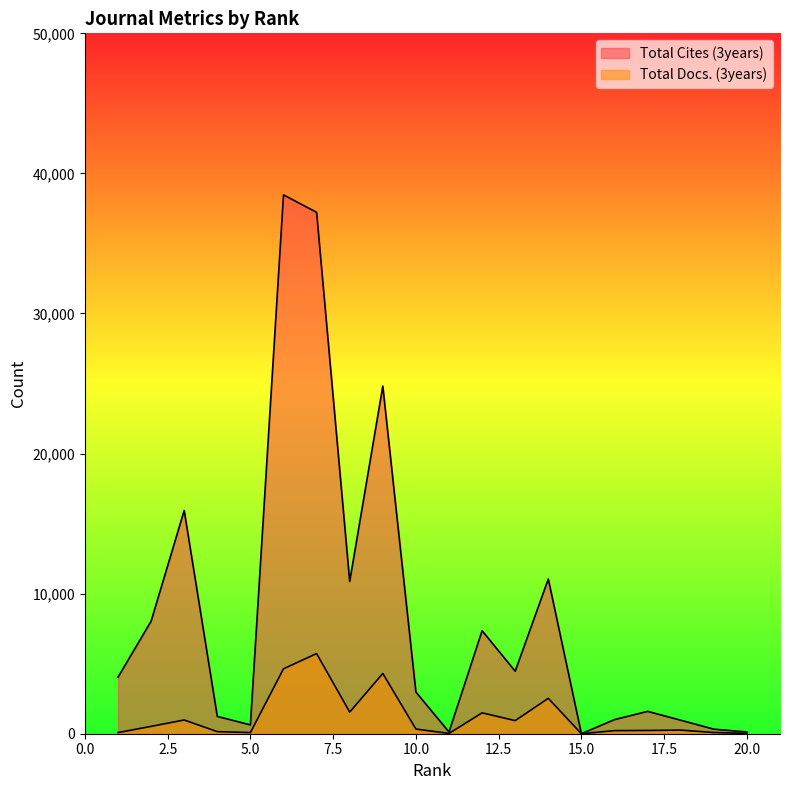

What is the highest value of the Total Docs. (3years) series?

5722